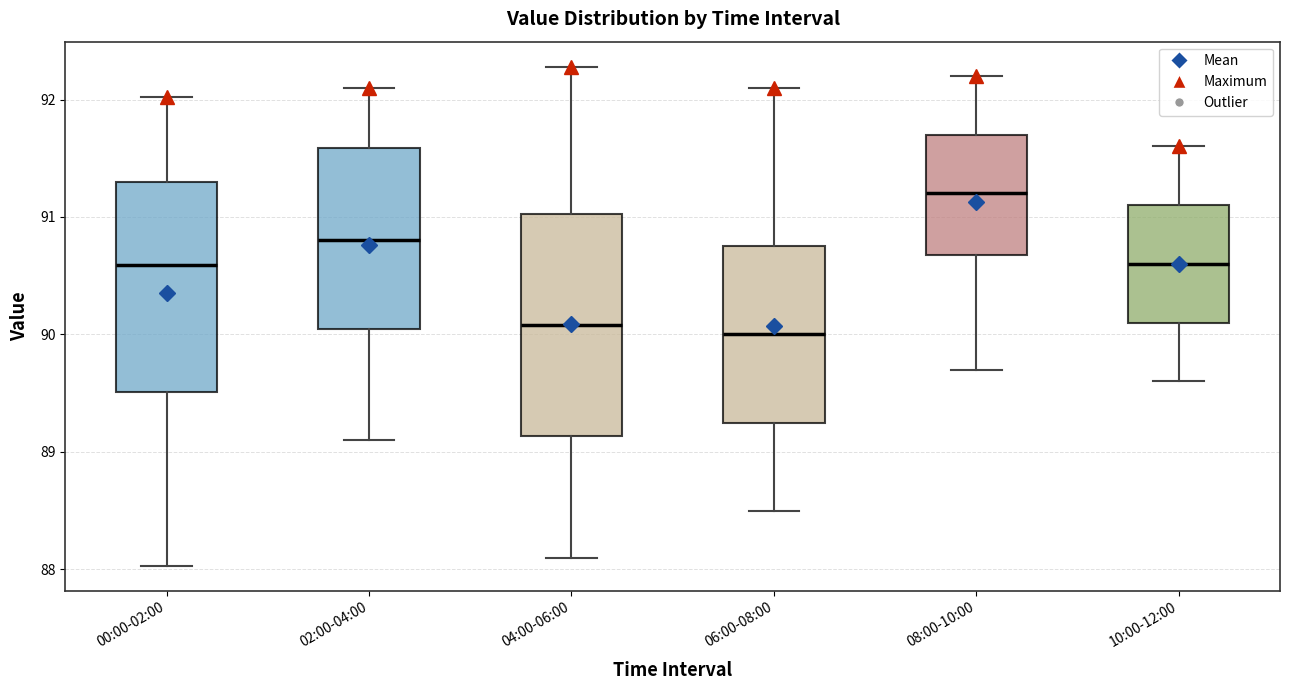

Comparing the boxes themselves (not the whiskers), which one is the tallest?

04:00-06:00